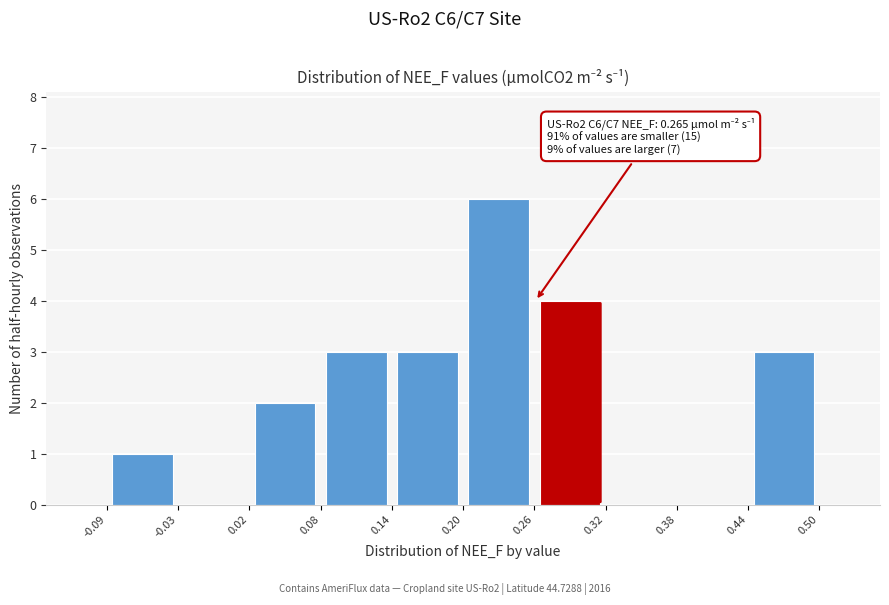

Which range on the x-axis has the tallest bar?

0.20 to 0.26